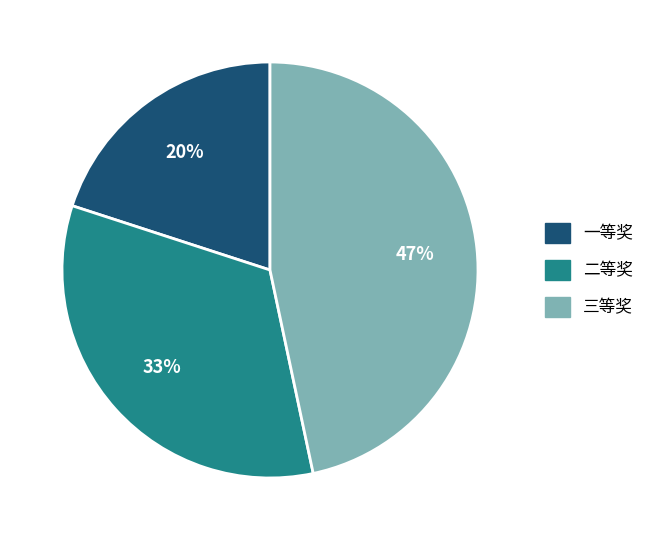

Is 一等奖 the majority of the pie?

No